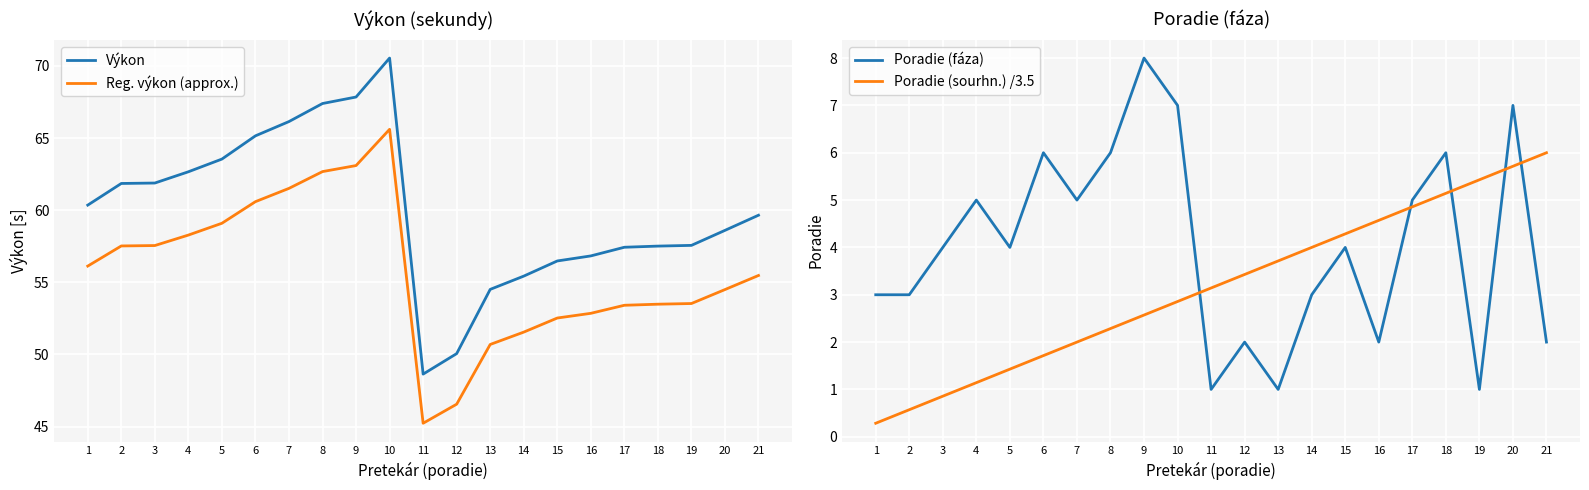

True or false: Poradie (sourhn.) /3.5 and Reg. výkon (approx.) cross at least once.

False